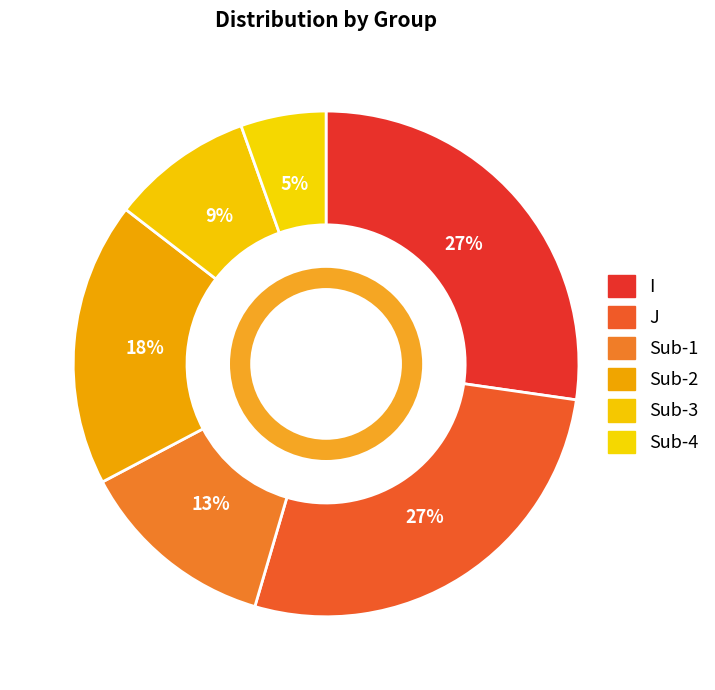

To the nearest percent, what is the difference between the largest and smallest slice percentages?

22%